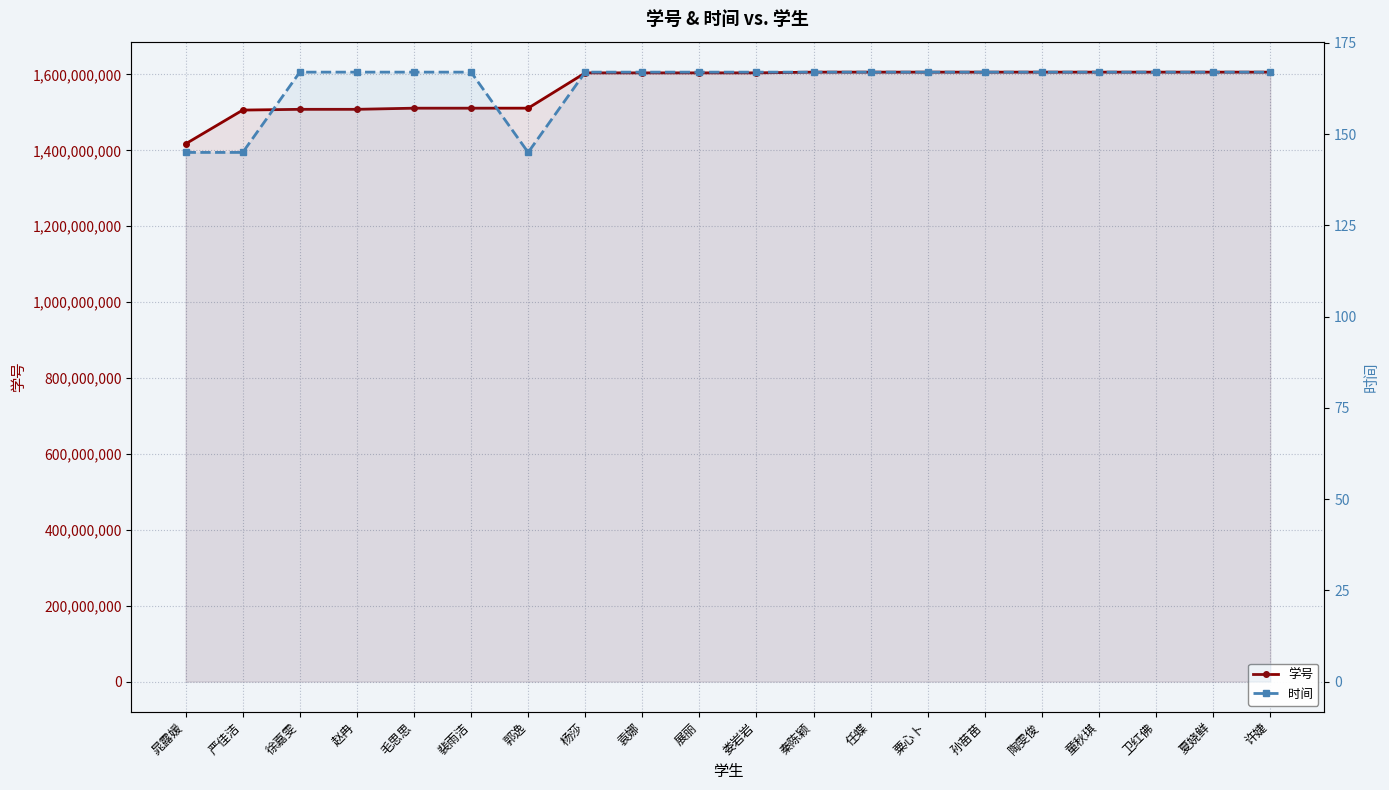

At how many categories does at least one series exceed 1326455860?

20